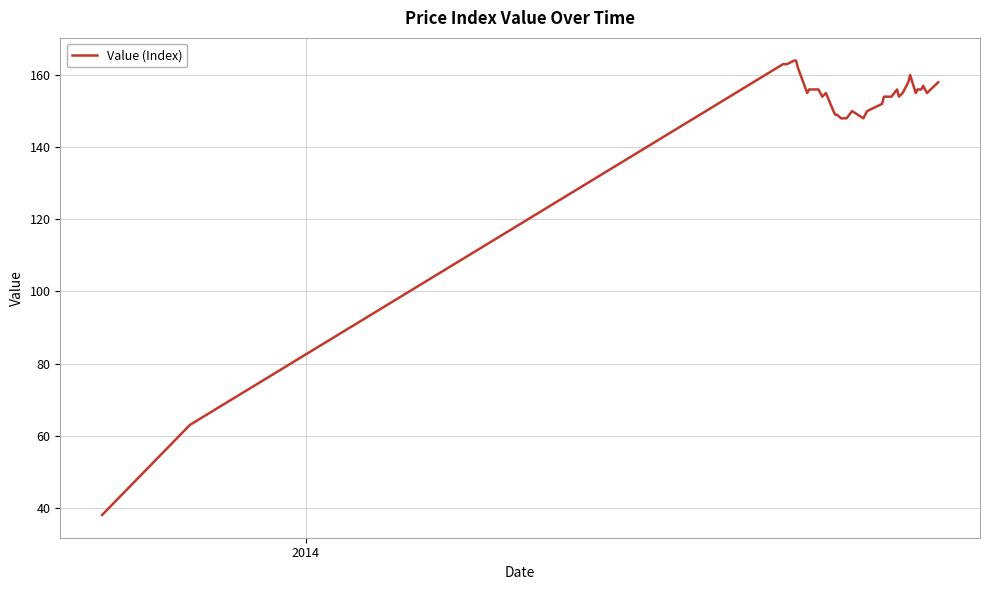

How many lines are shown in the chart?

1